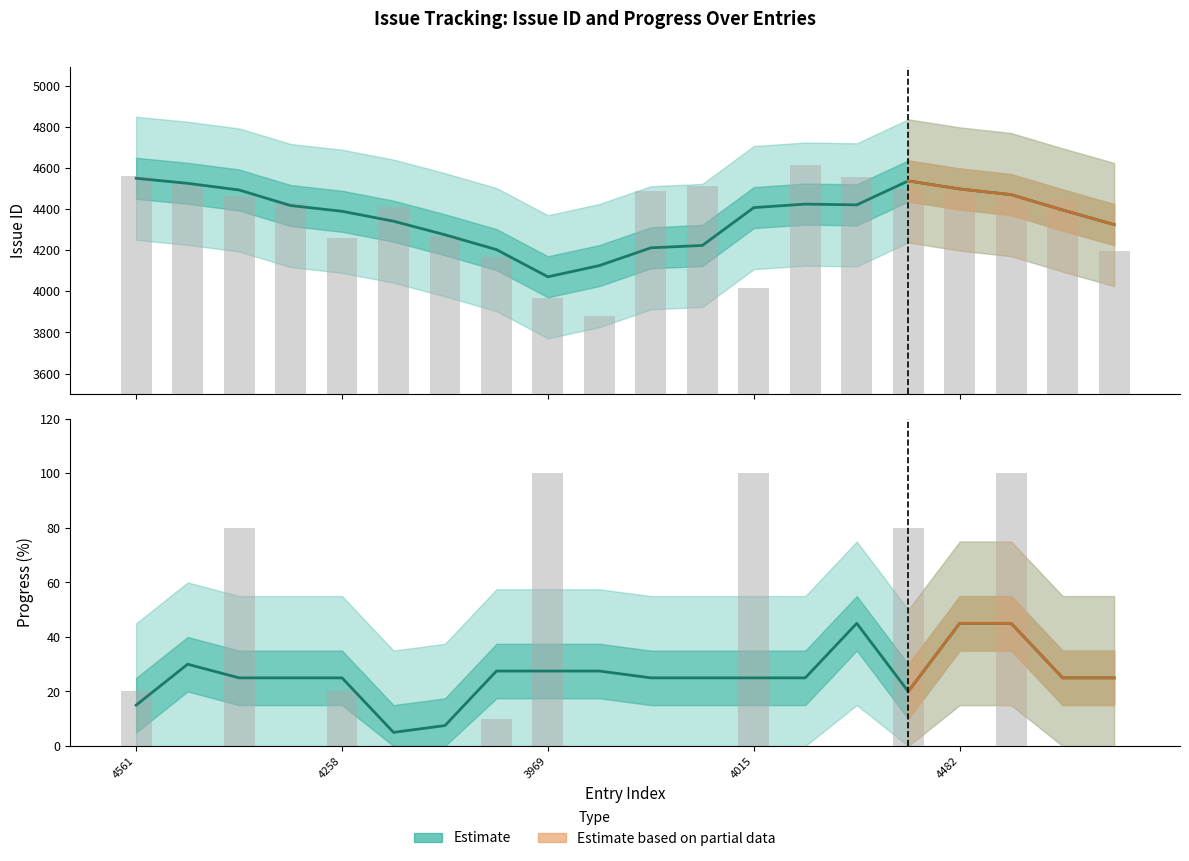

List the labels in order of value, largest first.

14, 16, 17, 4258, 7, 8, 9, 3969, 4015, 4482, 10, 11, 12, 13, 18, 19, 15, 4561, 6, 5